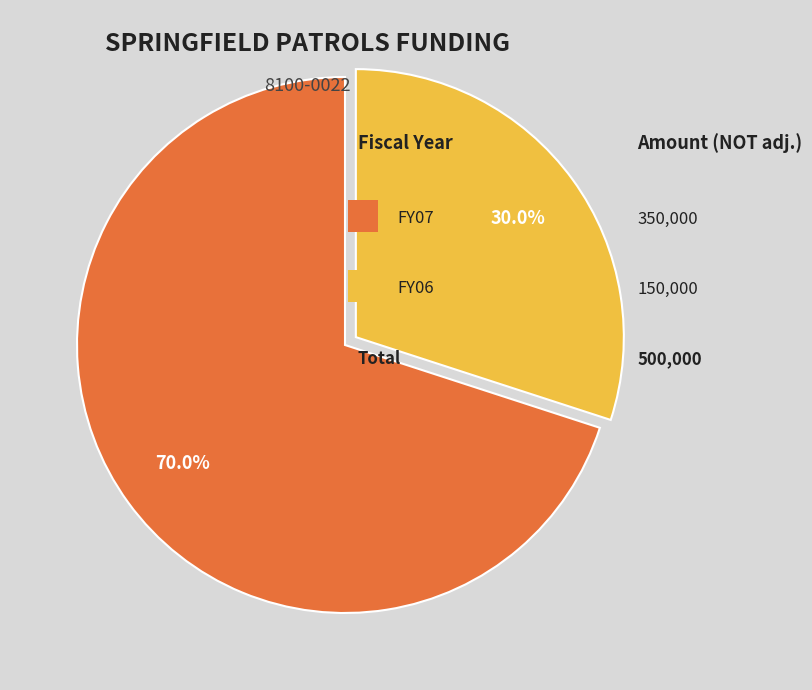

Is there a majority slice in this chart?

Yes